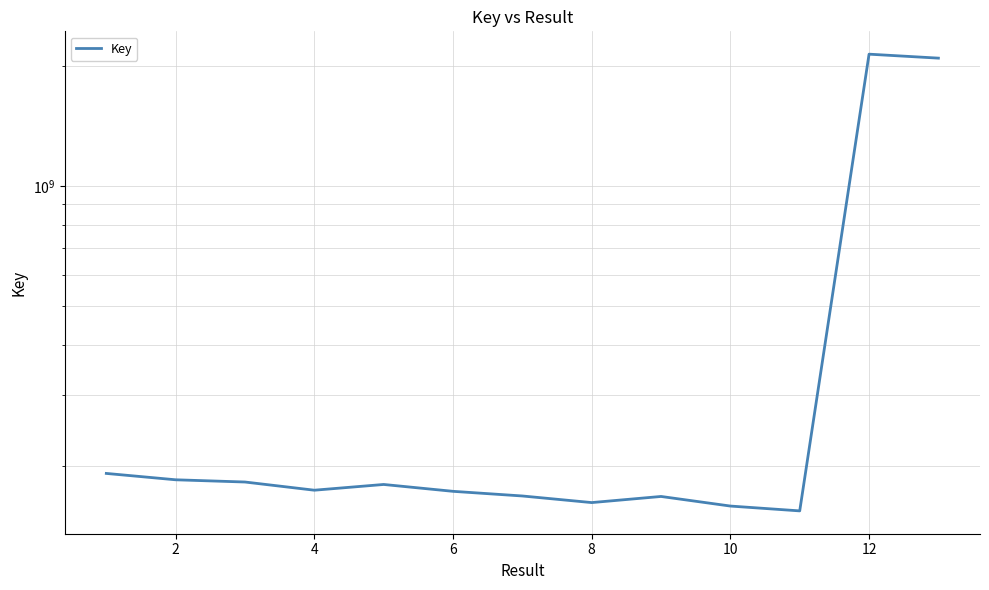

The value at 14 is 81588616. True or false?

False